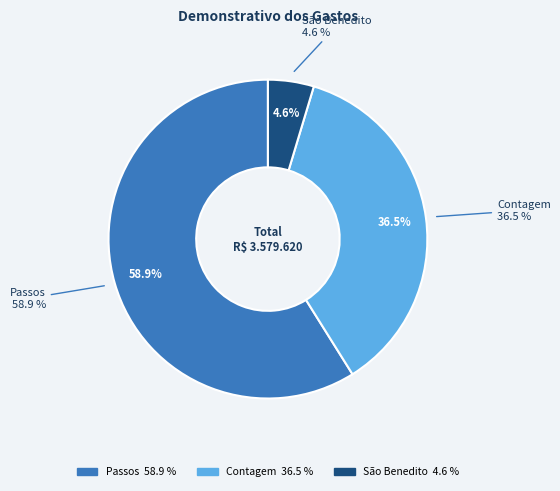

What portion of the pie excludes São Benedito?

95.4%